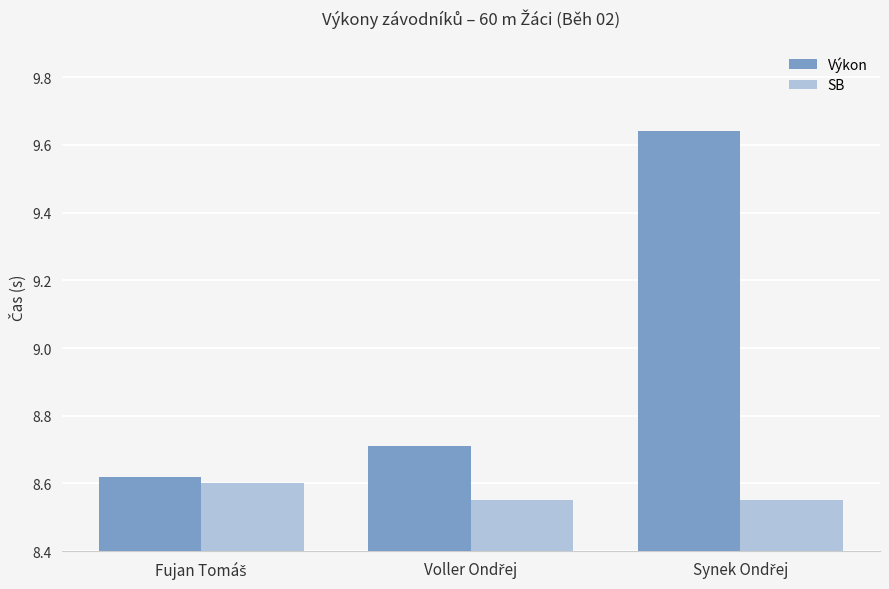

How many categories are shown in the chart?

3